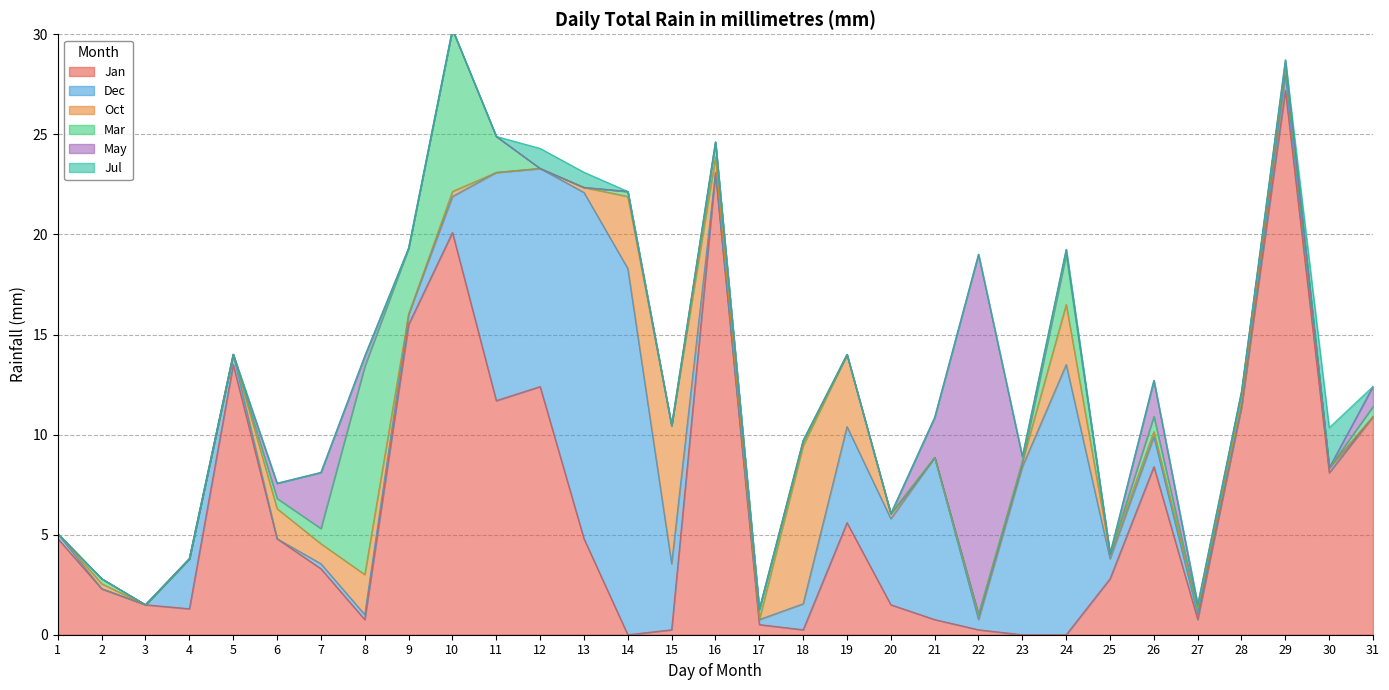

Which category has the lowest value across all series?

14